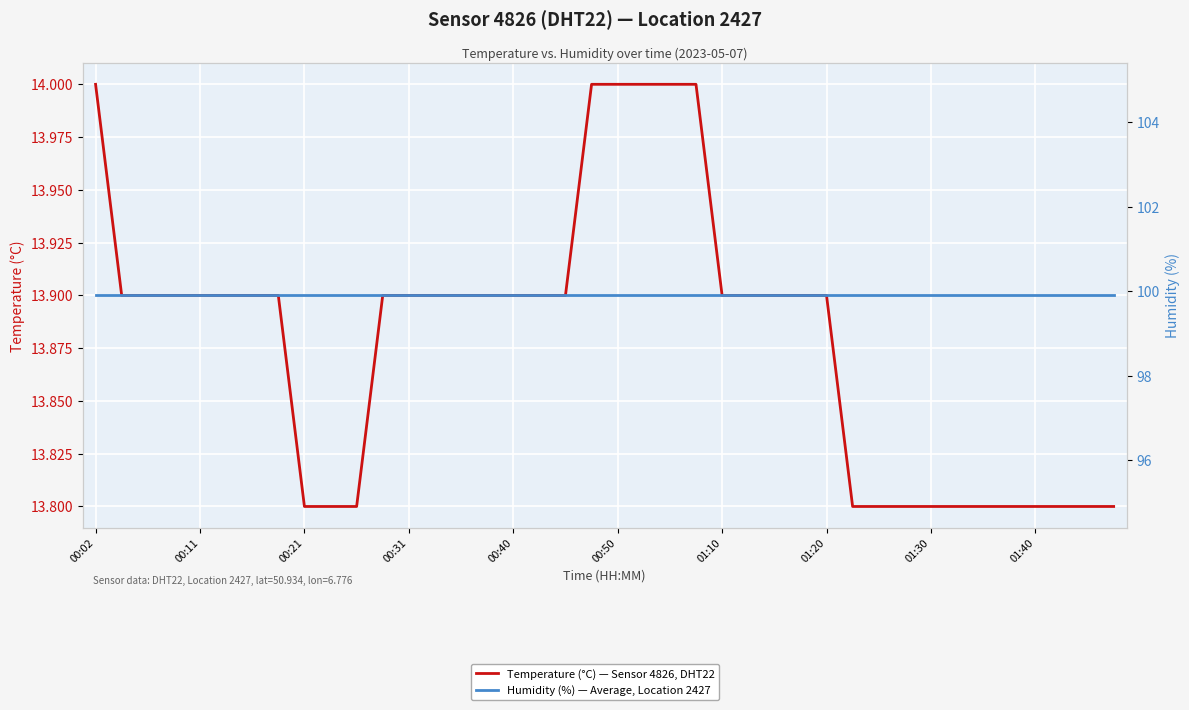

At how many categories does at least one series exceed 68?

40